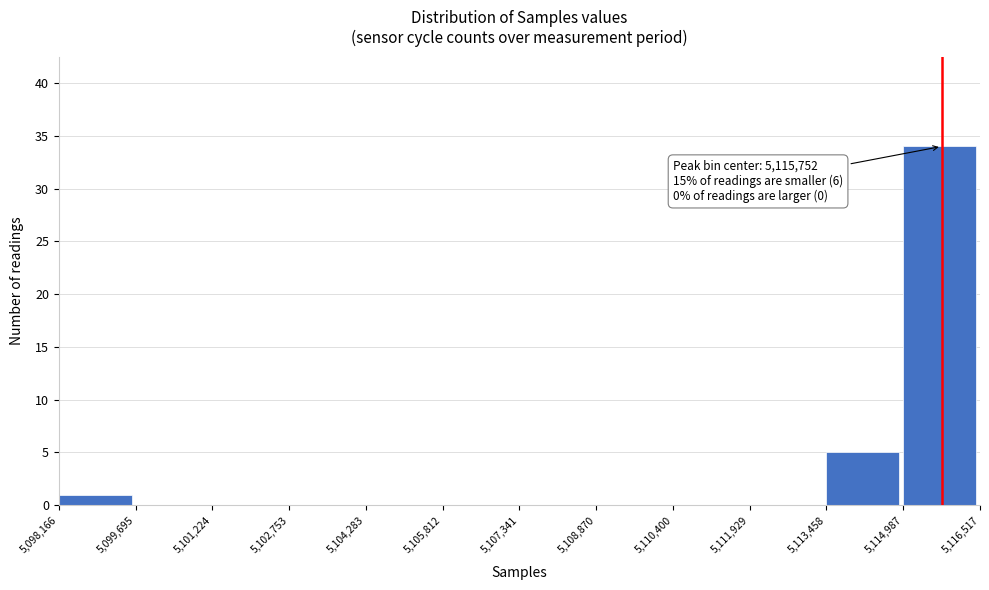

Over which range of the x-axis is the bar tallest?

5,114,987 to 5,116,517